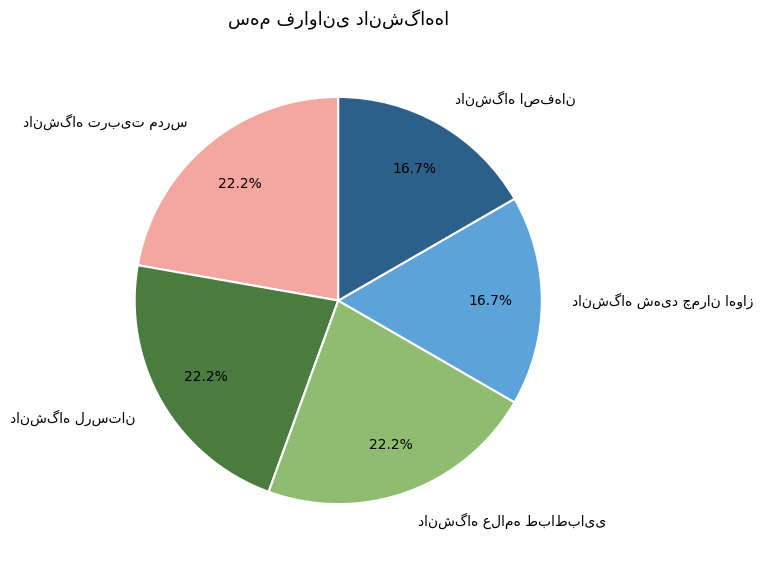

Does any single category account for the majority?

No